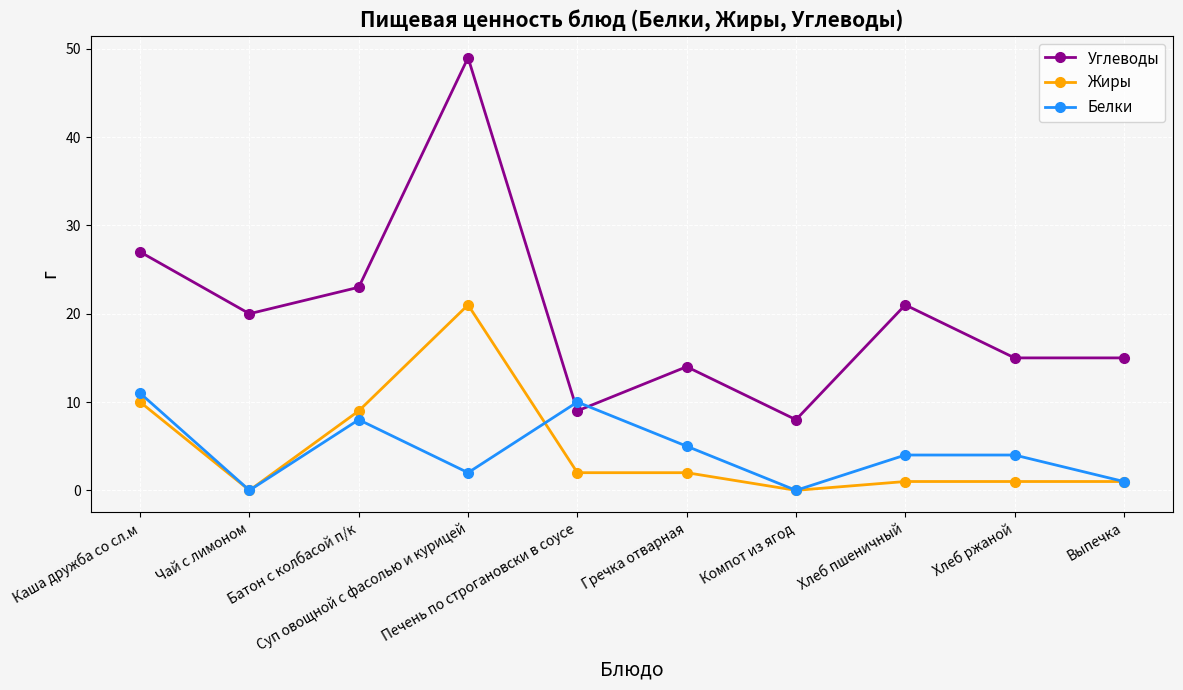

What is the average value of the Жиры series?

5